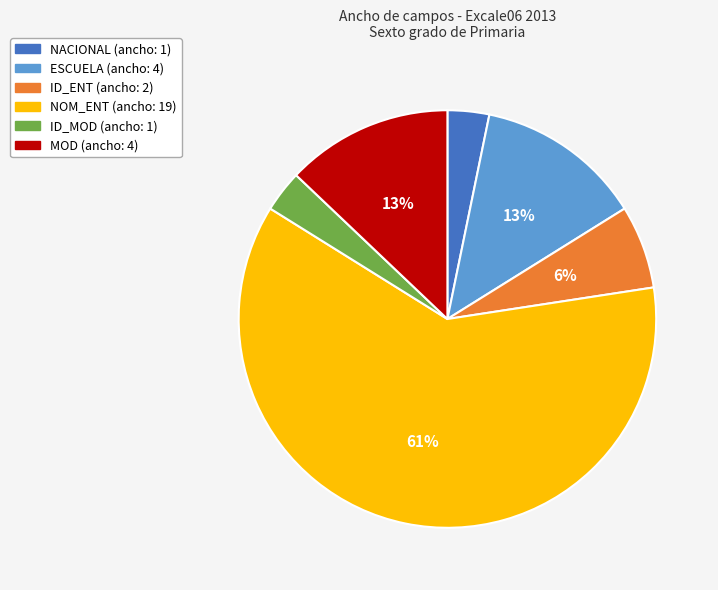

To the nearest percent, what is the average slice percentage?

17%